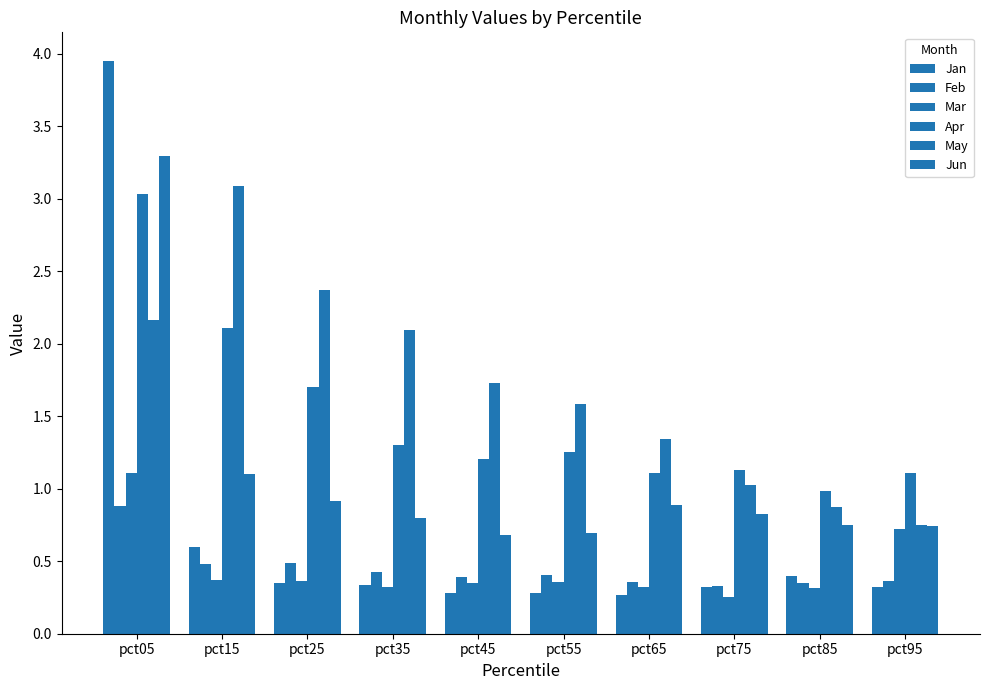

What is the sum of all Mar values?

4.5